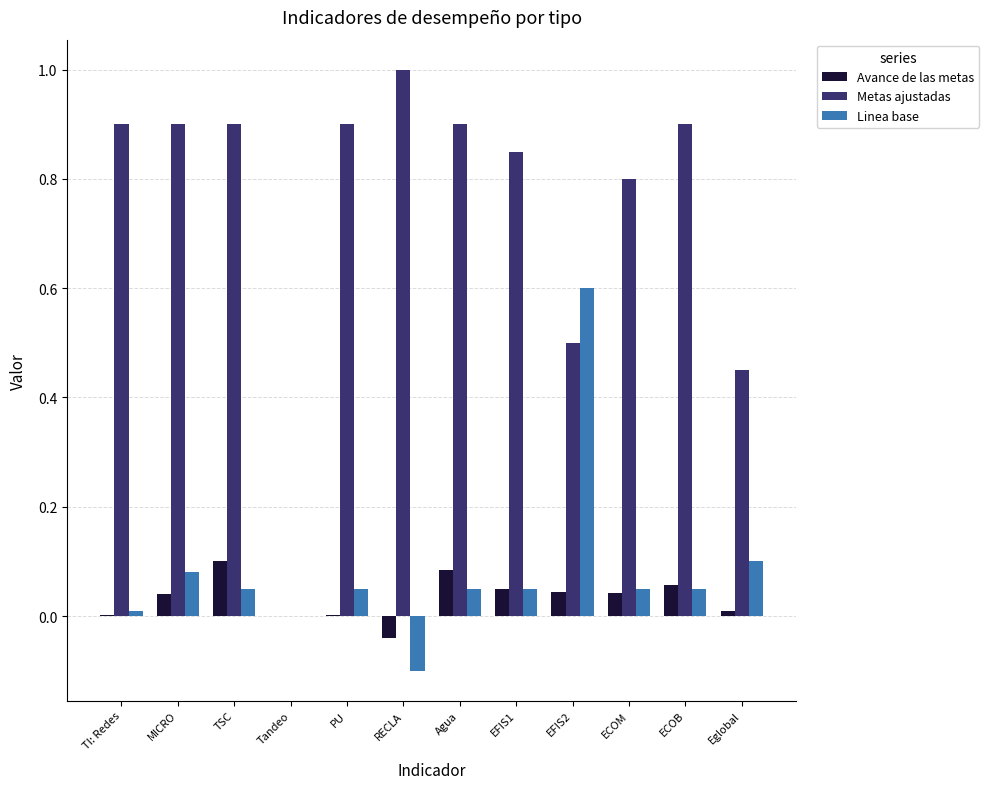

Count the number of data series in this chart.

3